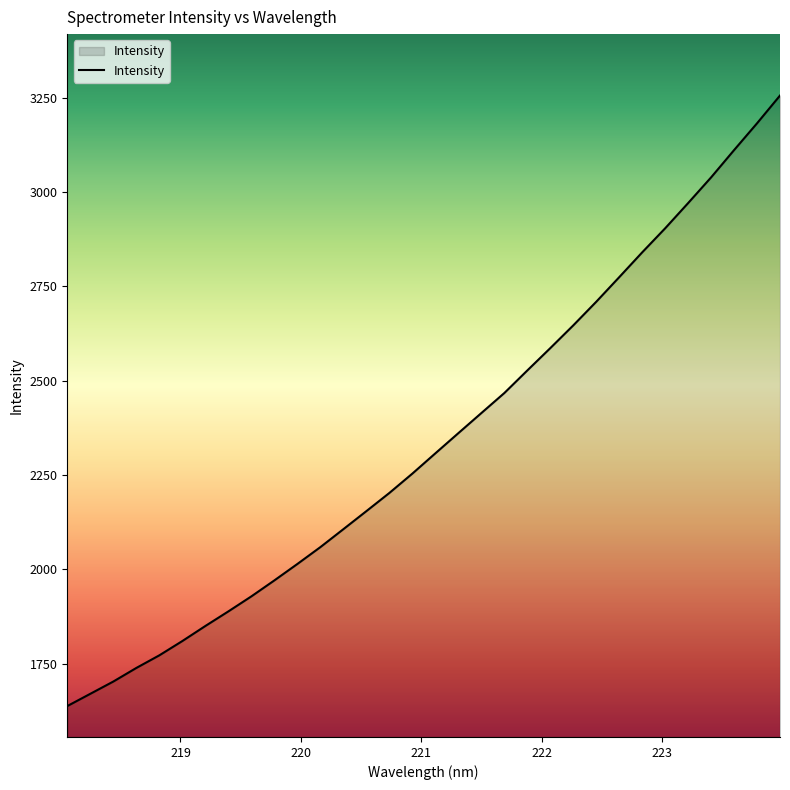

Reading right to left, list all the values displayed in this chart.

3255.5	3182.0	3111.0	3038.8	2970.7	2903.8	2840.1	2774.3	2709.2	2646.6	2586.4	2527.2	2467.3	2414.2	2361.0	2307.6	2253.9	2202.6	2154.4	2106.6	2059.1	2014.4	1970.9	1928.6	1888.8	1850.1	1810.2	1772.4	1738.9	1702.9	1670.4	1637.9